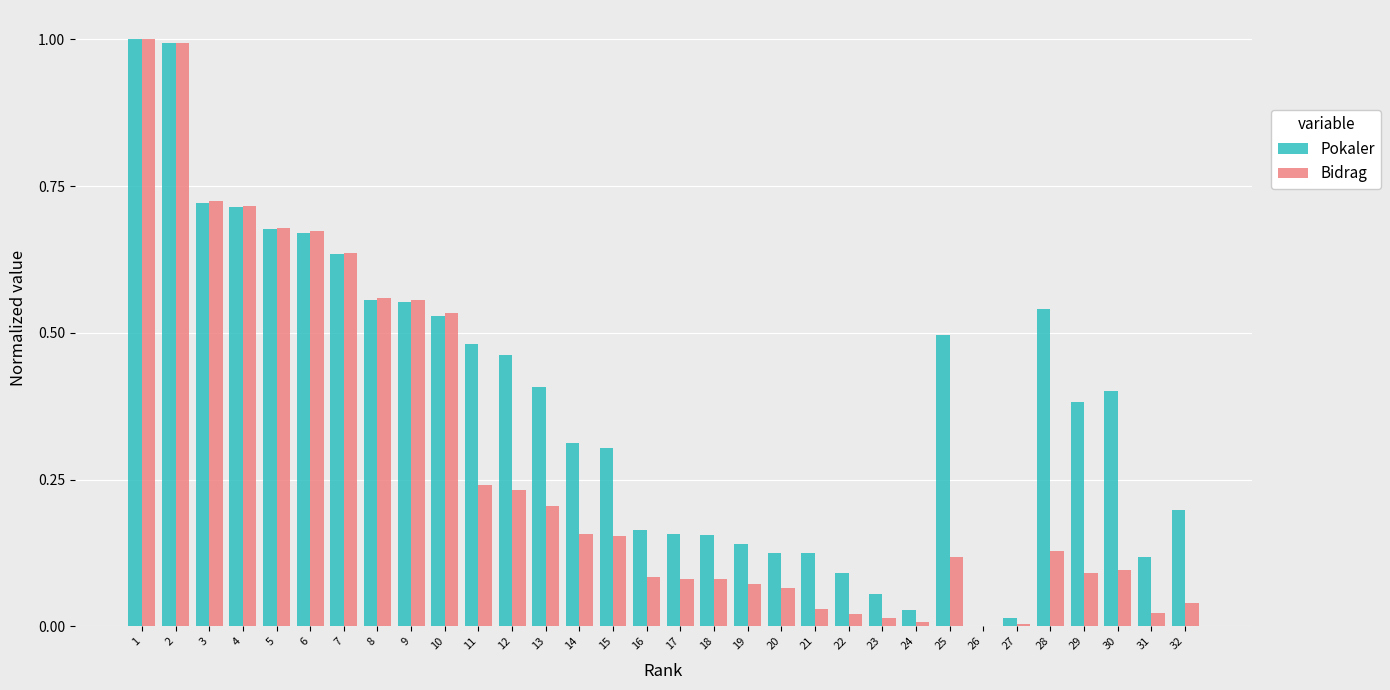

Between 6 and 19, which series saw the biggest shift?

Bidrag